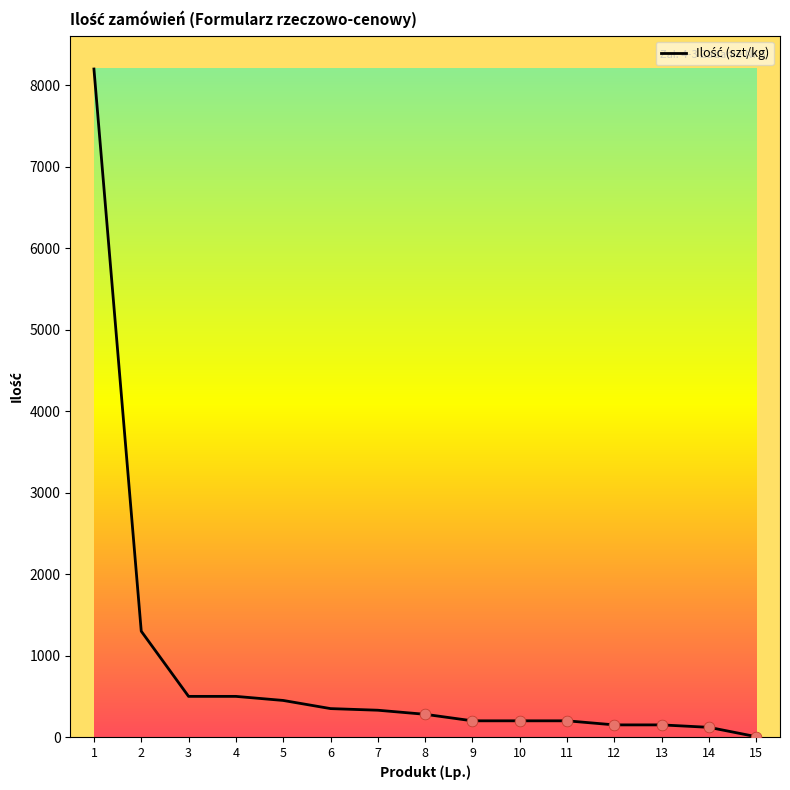

What is the change in value from 10 to 12?

-50